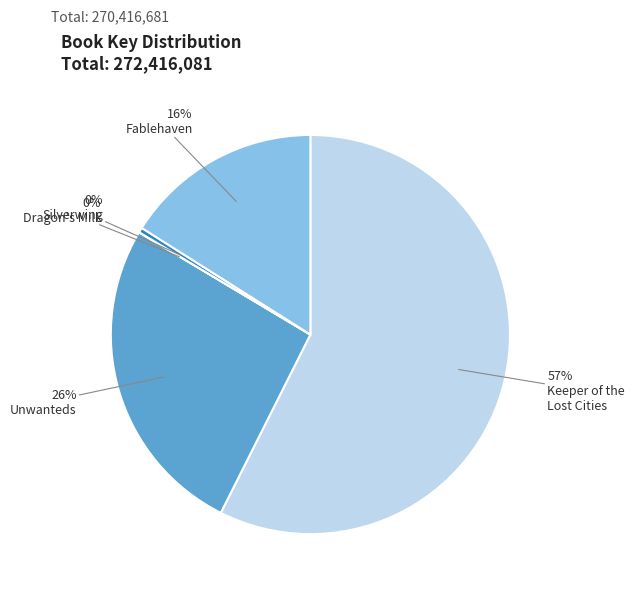

To the nearest percent, what is the average slice percentage?

20%